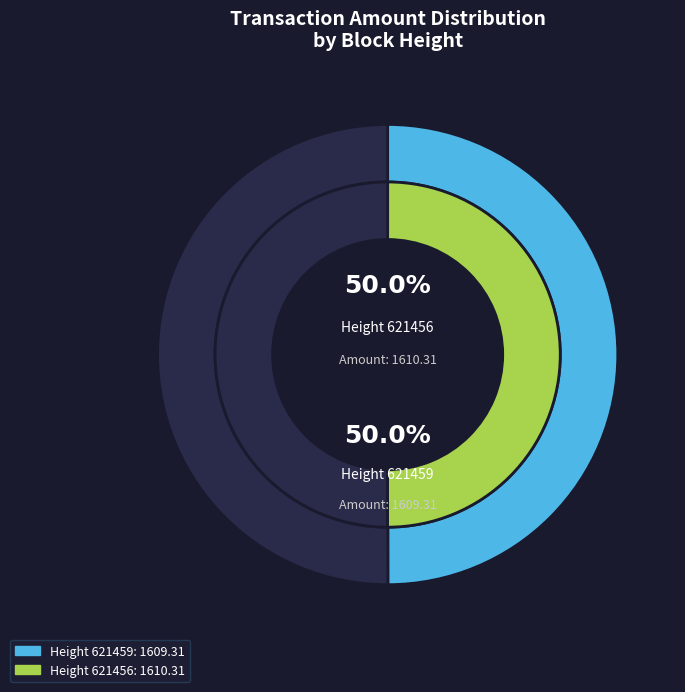

To the nearest percent, what percentage of the pie is 621456?

50%